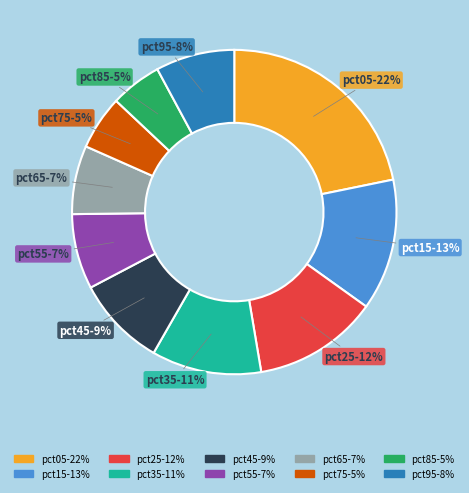

The pct25 slice represents 7% of the pie. True or false?

False